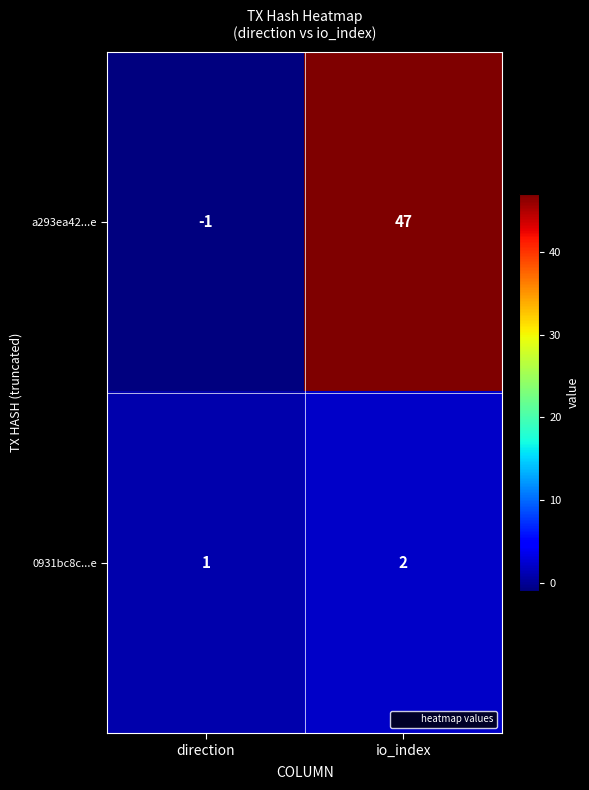

What is the highest value of the a293ea42...e series?

47